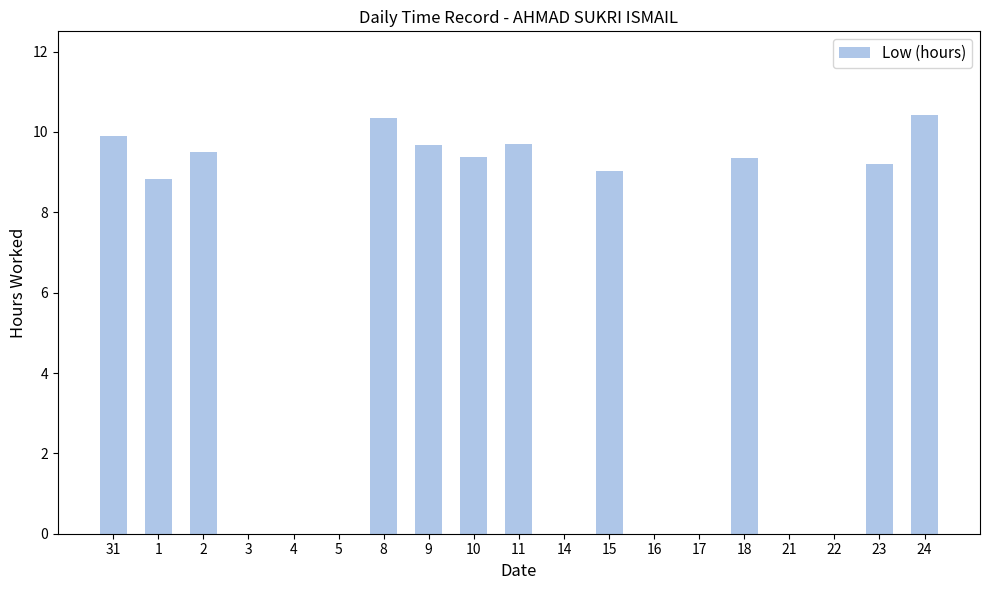

What is the greatest value displayed?

10.4